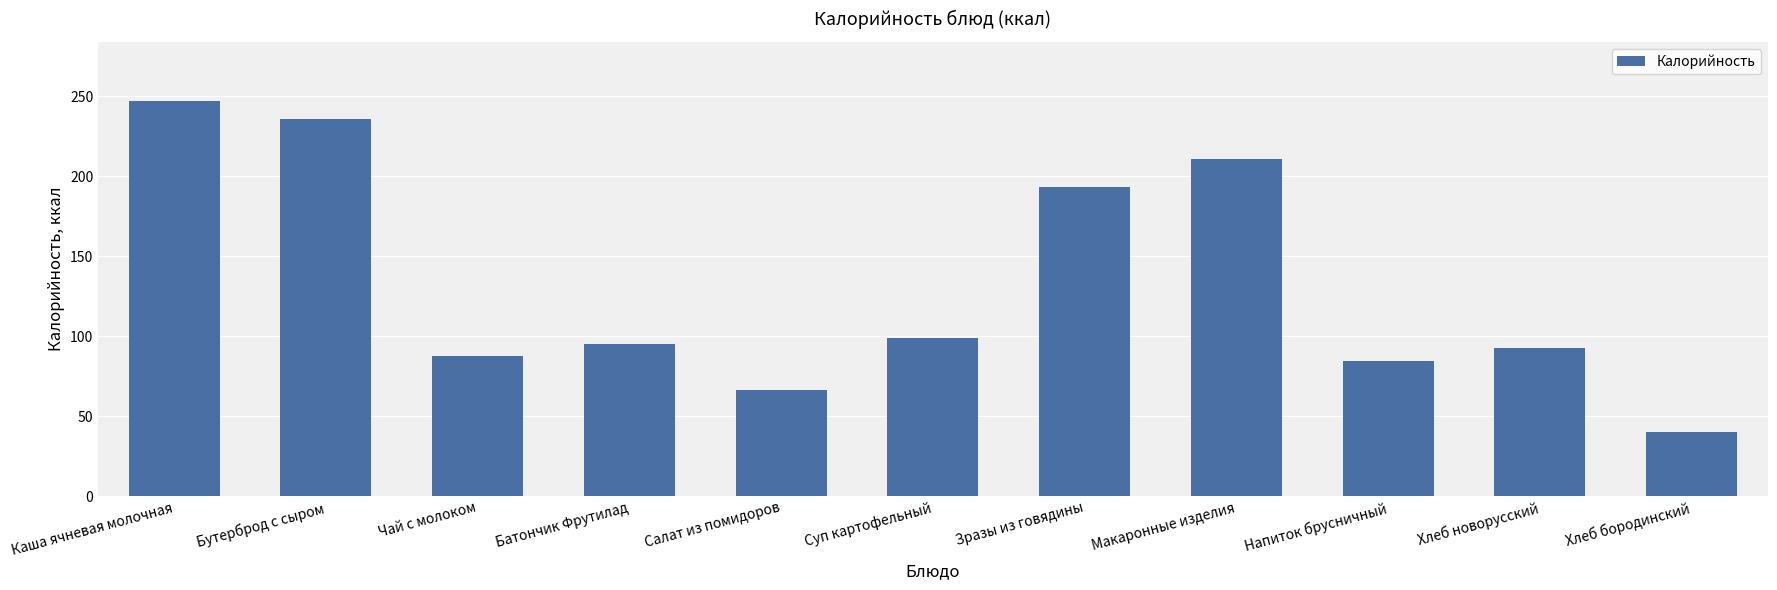

What is the change in value from Бутерброд с сыром to Батончик Фрутилад?

-141.0